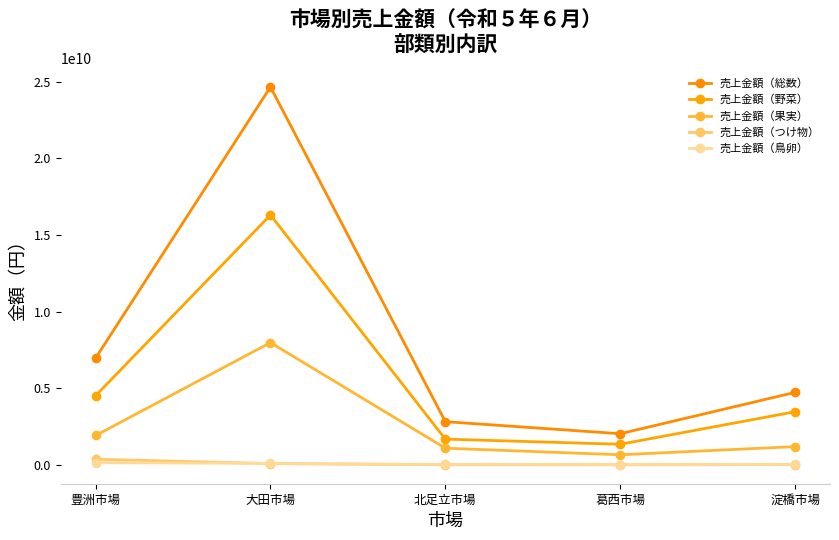

What position from the left is 北足立市場?

3